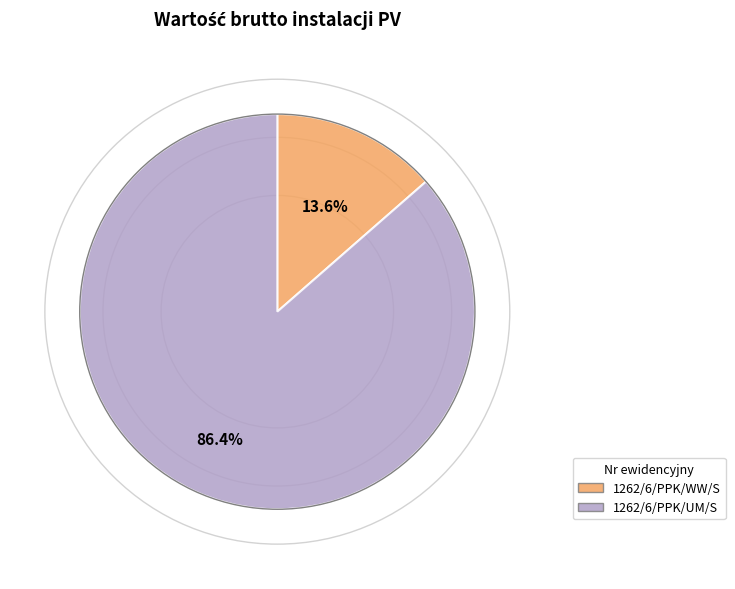

To the nearest percent, what is the average slice percentage?

50%